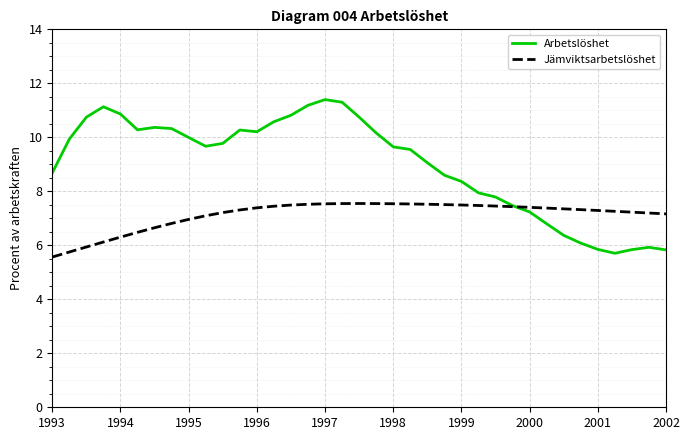

Which series has the largest range (max minus min)?

Arbetslöshet